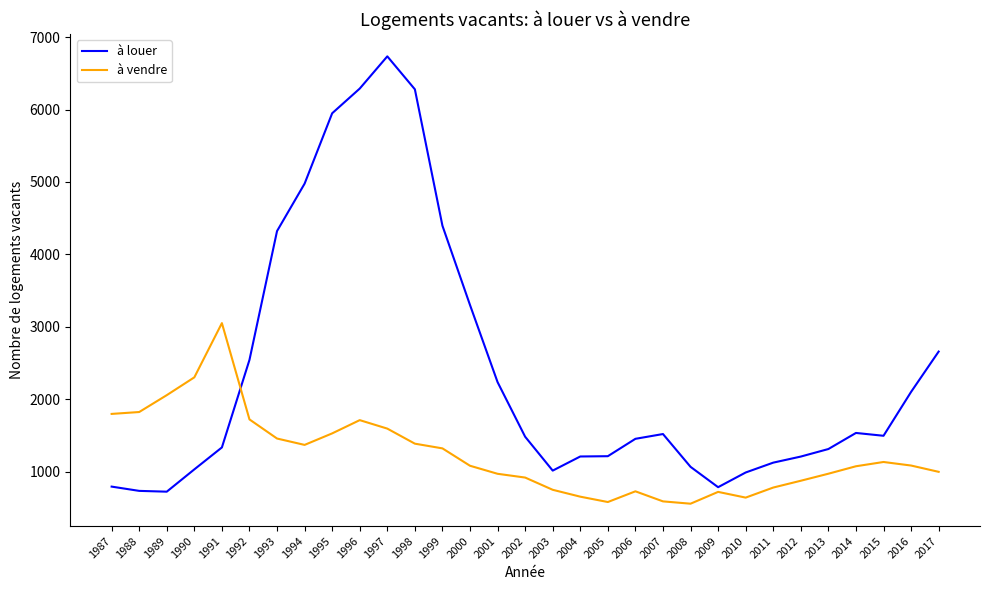

At which category does à vendre reach its first local peak?

1991